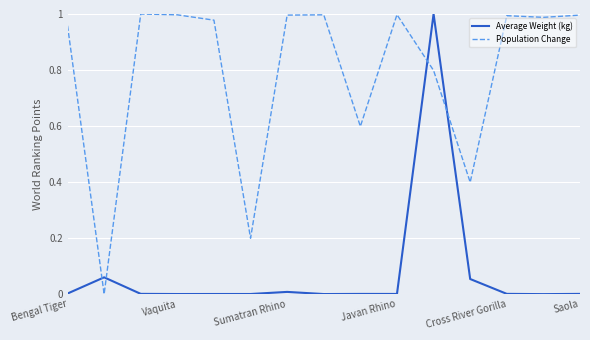

How many interior local peaks does the Population Change series have?

4